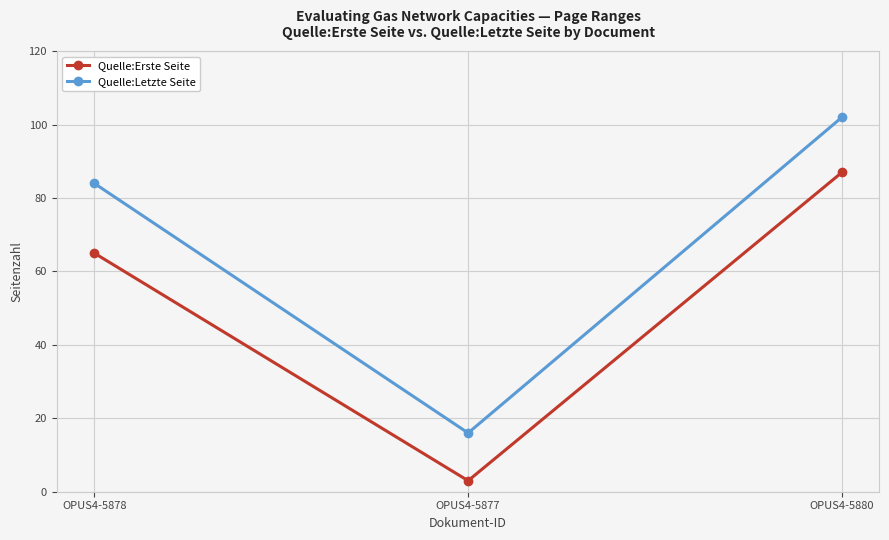

How many Quelle:Erste Seite values are between 3 and 87?

3